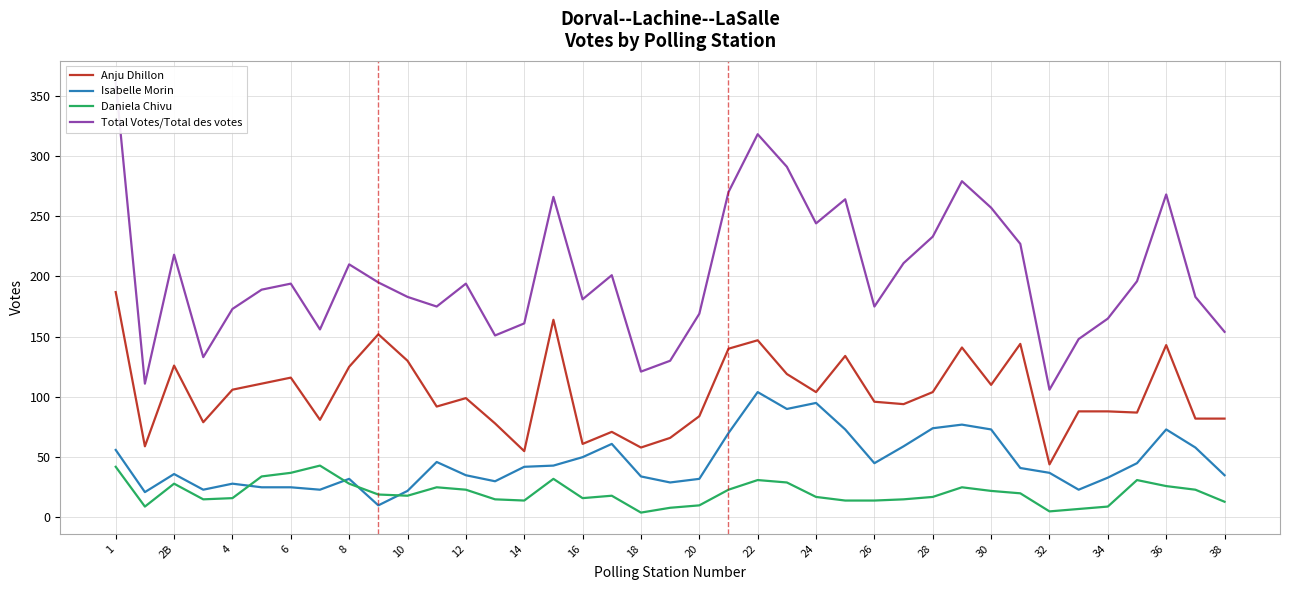

True or false: Anju Dhillon and Isabelle Morin intersect in this chart.

False